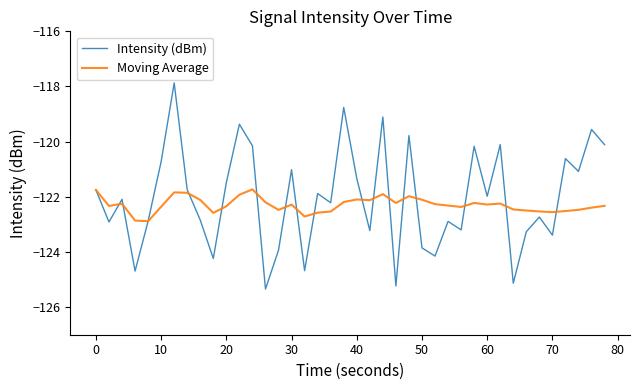

Rank the series by their maximum value, from highest to lowest.

Intensity (dBm), Moving Average